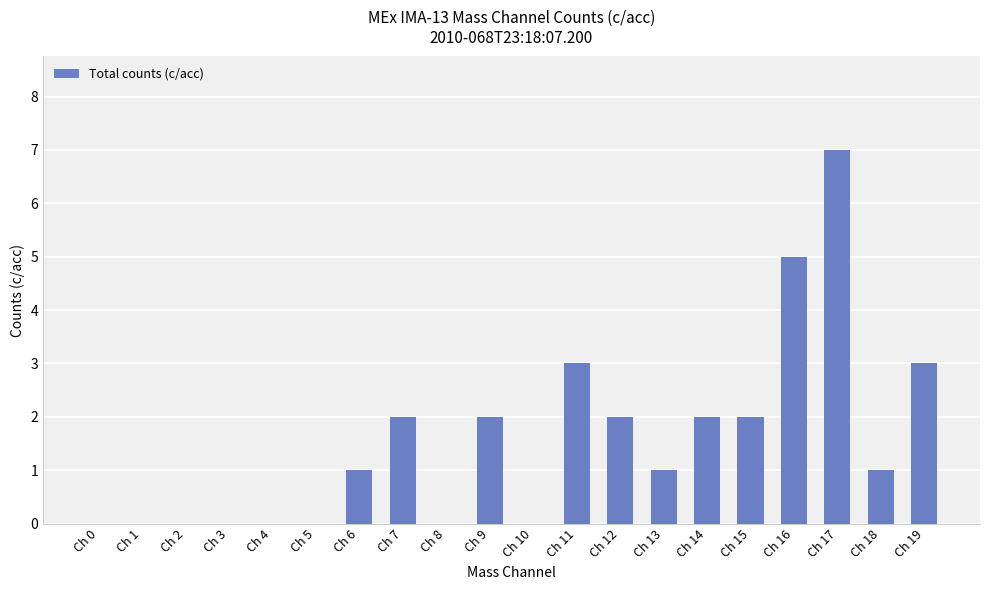

Between Ch 10 and Ch 17, which is larger?

Ch 17